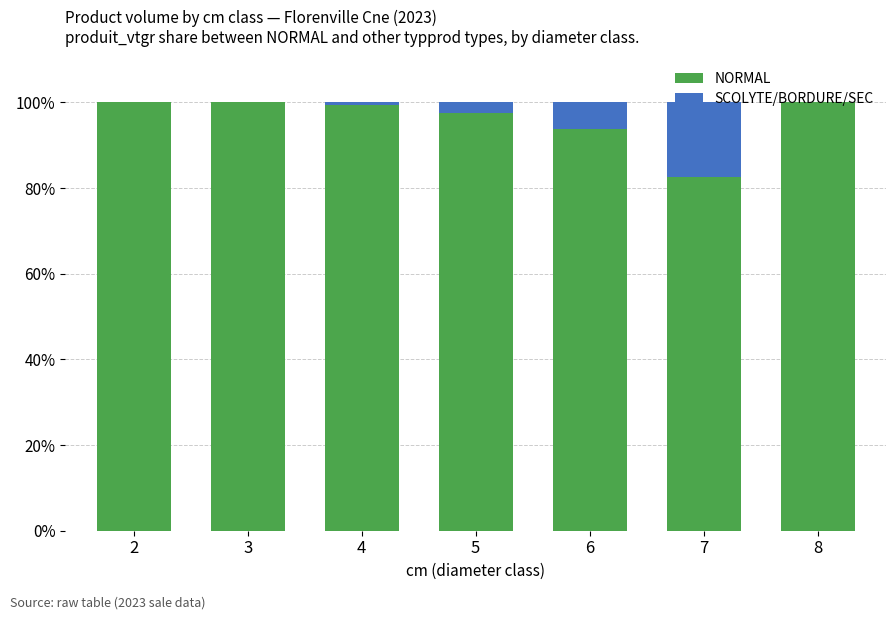

What value does the NORMAL series have at 5?

97.5